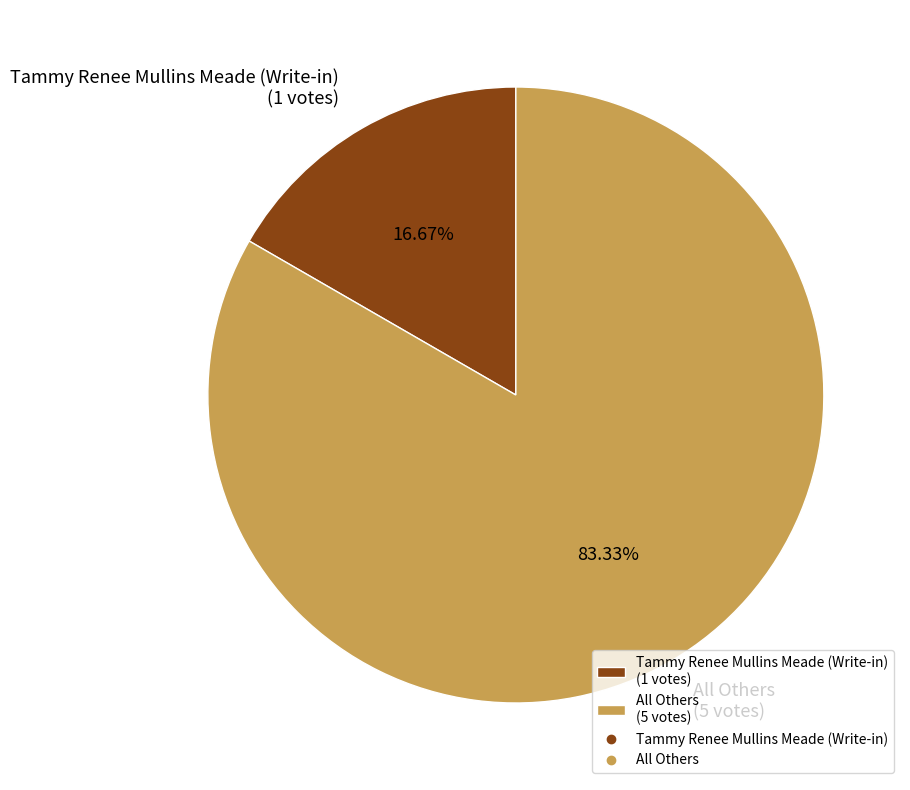

What is the ratio of the value at All Others to the value at Tammy Renee Mullins Meade (Write-in)?

5.0